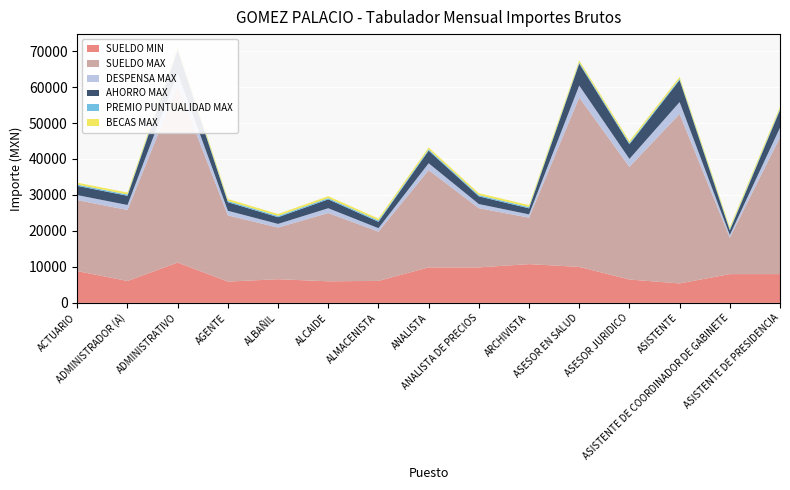

Reading left to right, transcribe all the data shown in this chart.

SUELDO MIN: 8838.3	6086.9	11207.5	5922.4	6580.4	6000.0	6106.7	9870.7	9870.7	10774.4	10000.0	6489.6	5408.0	8000.0	8000.0
SUELDO MAX: 19741.4	19741.4	49221.9	18392.7	14365.4	18982.1	13700.9	27045.7	16451.1	12920.9	47117.0	31332.6	47117.0	10129.9	38025.0
DESPENSA MAX: 1381.9	1381.9	3445.5	1287.5	1005.6	1328.8	959.1	1893.2	1151.6	904.5	3298.2	2193.3	3298.2	709.1	2661.8
AHORRO MAX: 2566.4	2566.4	6398.8	2391.1	1867.5	2467.7	1781.1	3515.9	2138.7	1679.7	6125.2	4073.2	6125.2	1316.9	4943.2
PREMIO PUNTUALIDAD MAX: 353.1	353.1	353.1	353.1	353.1	353.1	353.1	353.1	353.1	353.1	353.1	353.1	353.1	353.1	353.1
BECAS MAX: 535.0	535.0	535.0	535.0	535.0	535.0	535.0	535.0	535.0	535.0	535.0	535.0	535.0	535.0	535.0